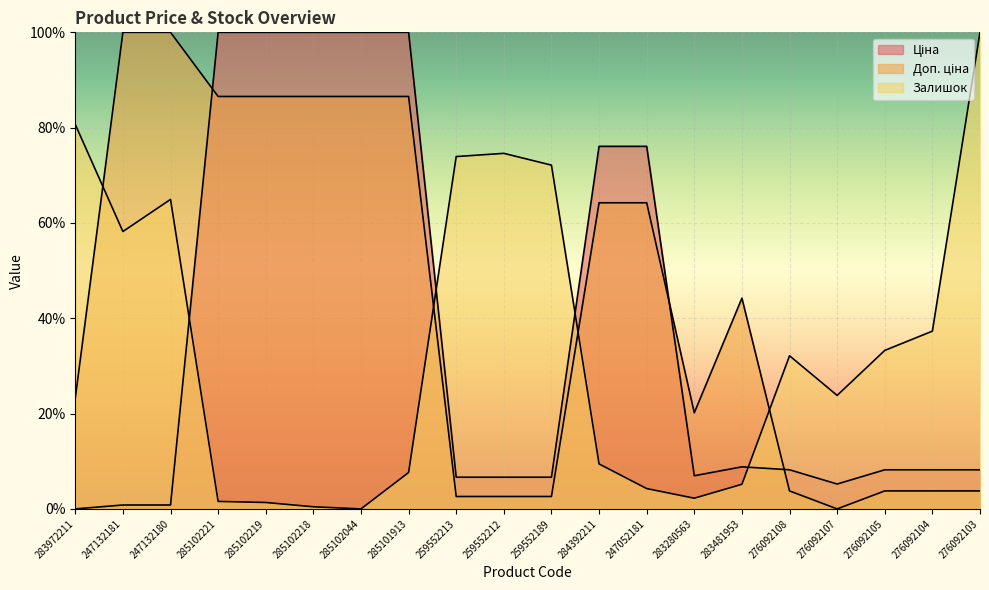

True or false: Залишок and Доп. ціна cross at least once.

True